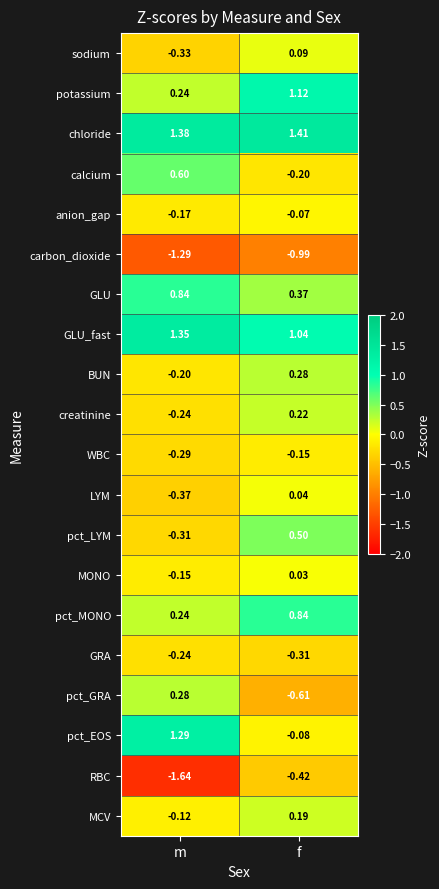

Is the value of pct_GRA at m greater than the value of MCV at f?

Yes